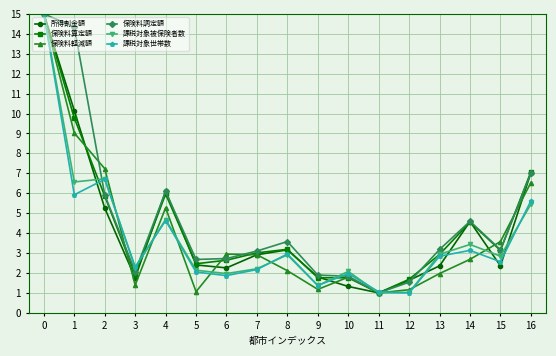

What is the difference between the highest and lowest values at 7?

0.9